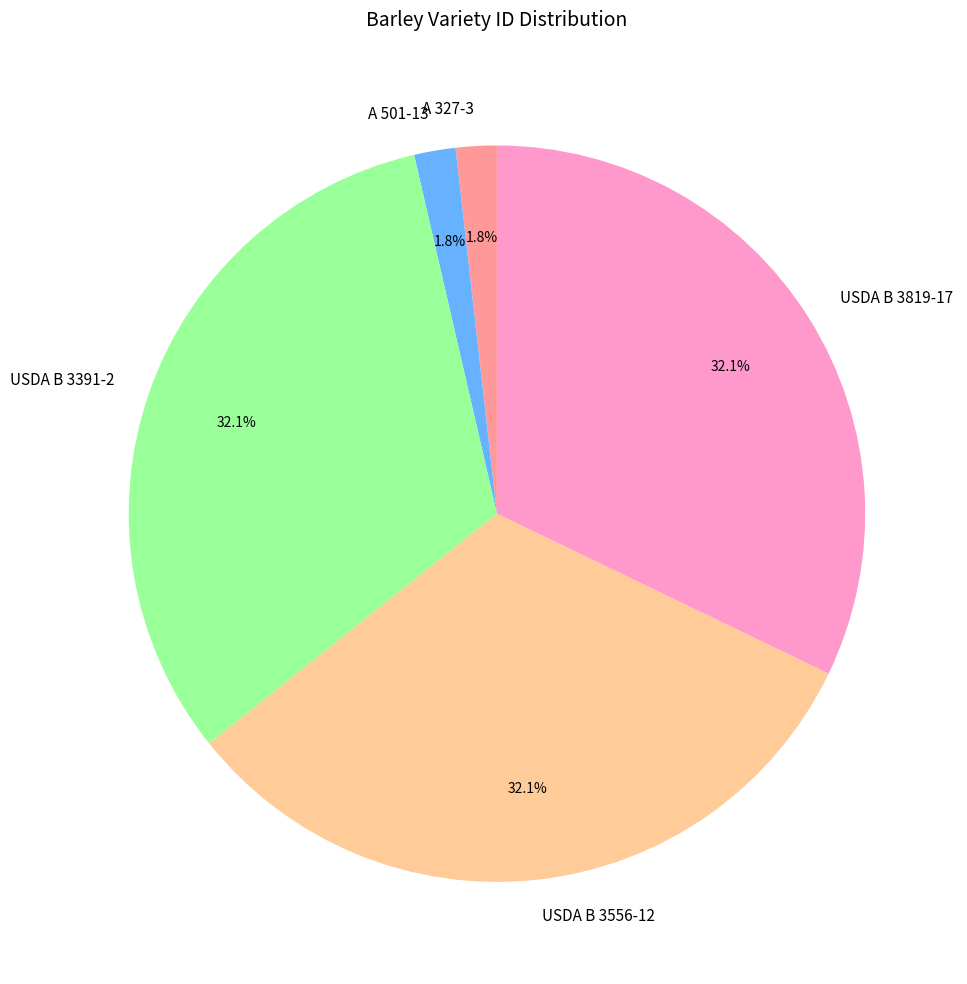

Is it true that A 327-3 is 2% of the pie?

True